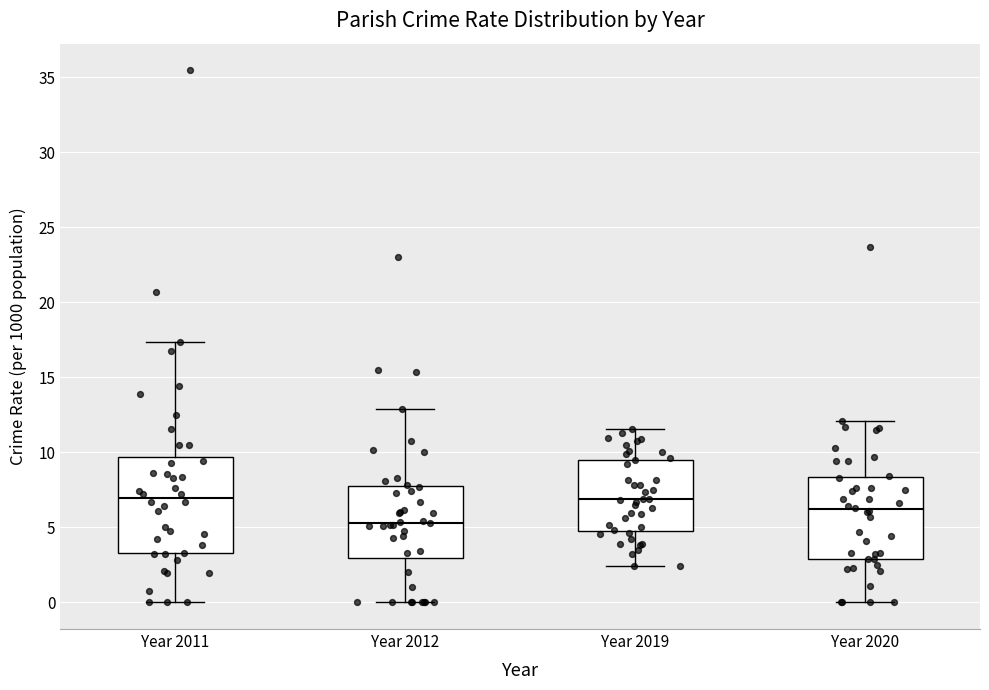

Reading left to right, transcribe this box plot: for each box, give where its median line is, the range the box spans, and where its two whiskers end, as read against the y-axis. The values are not printed on the chart, so give them approximately, as read against the axis.

Year 2011: median 7.0, box 3.5 to 9.5, whiskers 0.0 to 17.5
Year 2012: median 5.5, box 3.0 to 7.5, whiskers 0.0 to 13.0
Year 2019: median 7.0, box 5.0 to 9.5, whiskers 2.5 to 11.5
Year 2020: median 6.0, box 3.0 to 8.5, whiskers 0.0 to 12.0